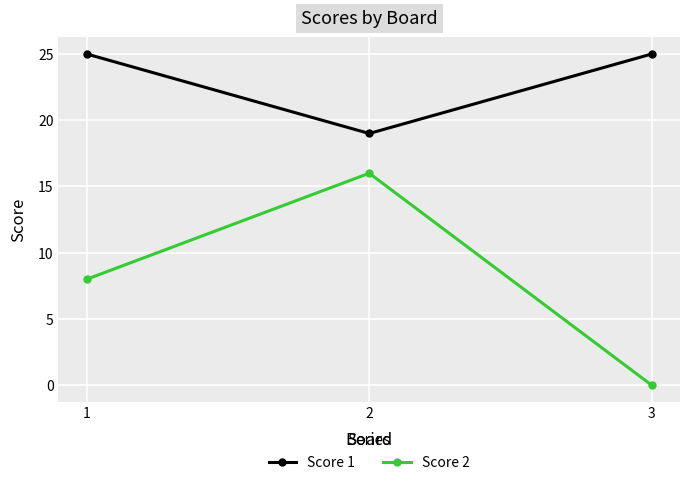

Which series has the widest spread of values?

Score 2